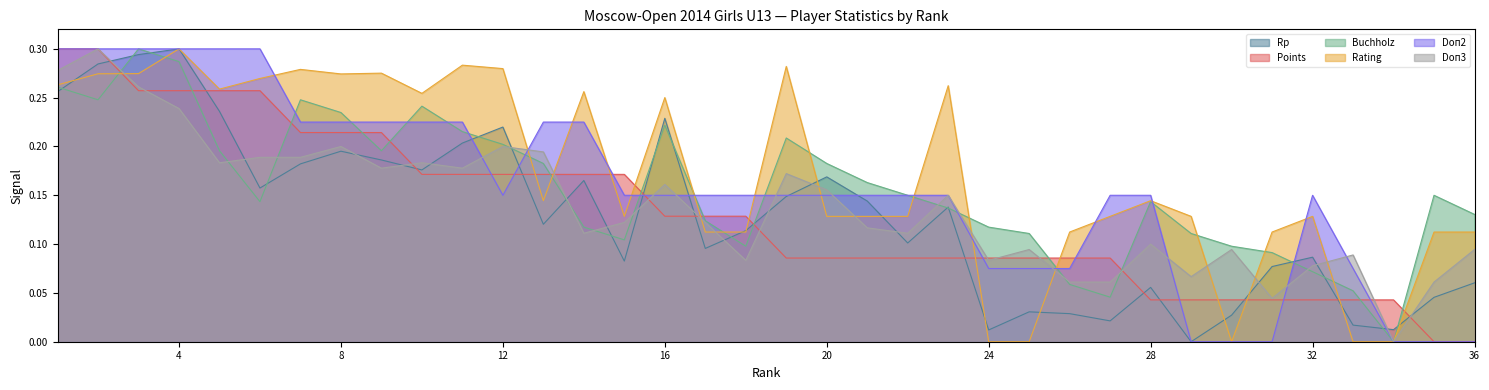

What are all the series names shown in the legend?

Rp, Points, Buchholz, Rating, Doп2, Doп3